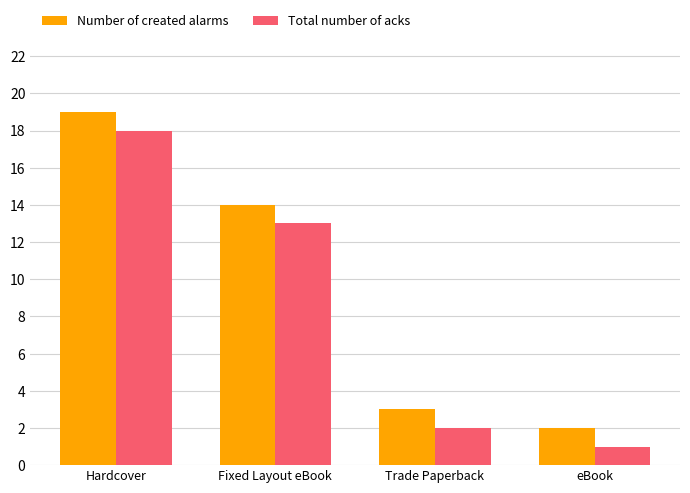

Which category has the lowest value across all series?

eBook